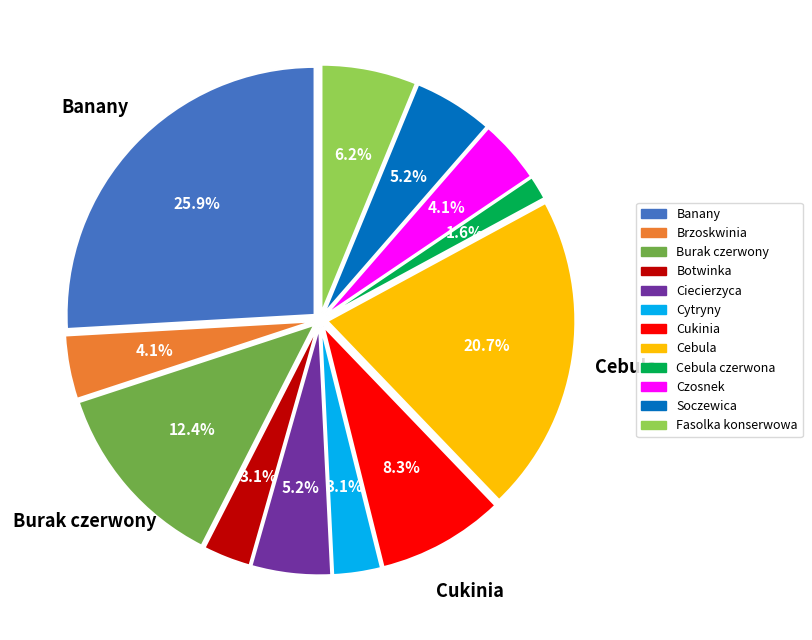

Is there a majority slice in this chart?

No